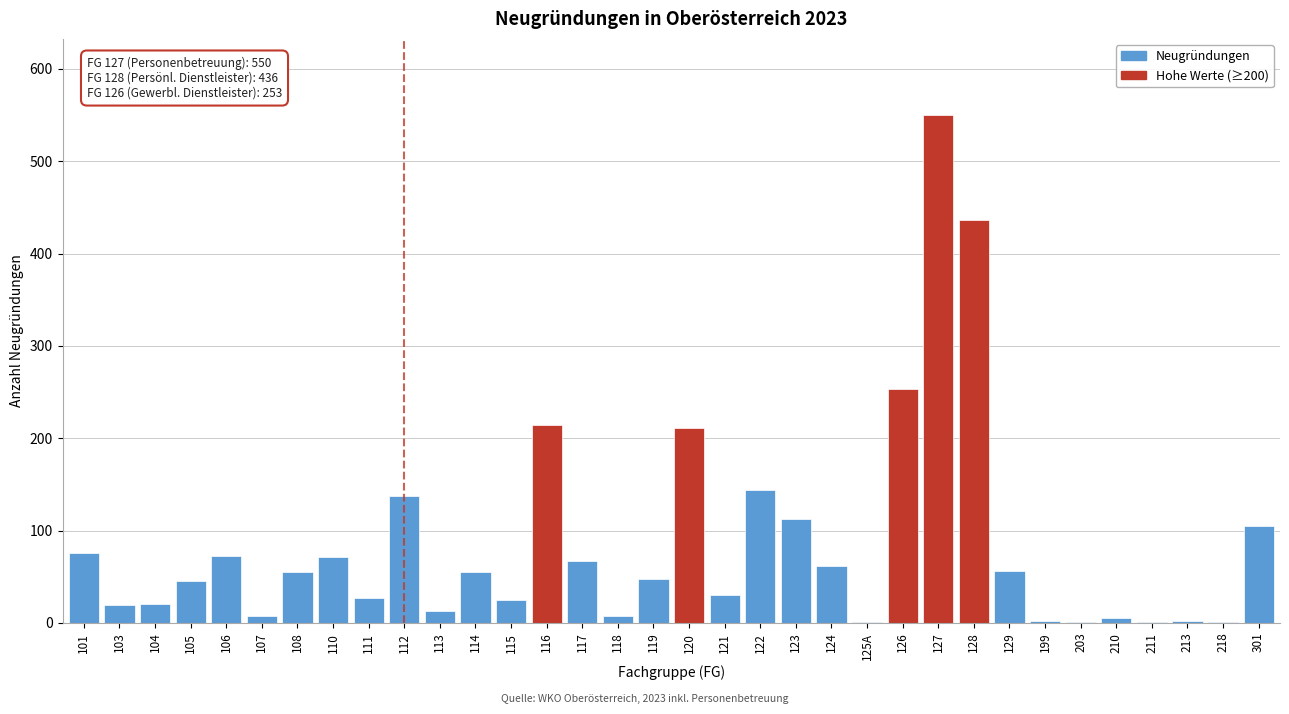

What is the ratio of the value at 117 to the value at 124?

1.1